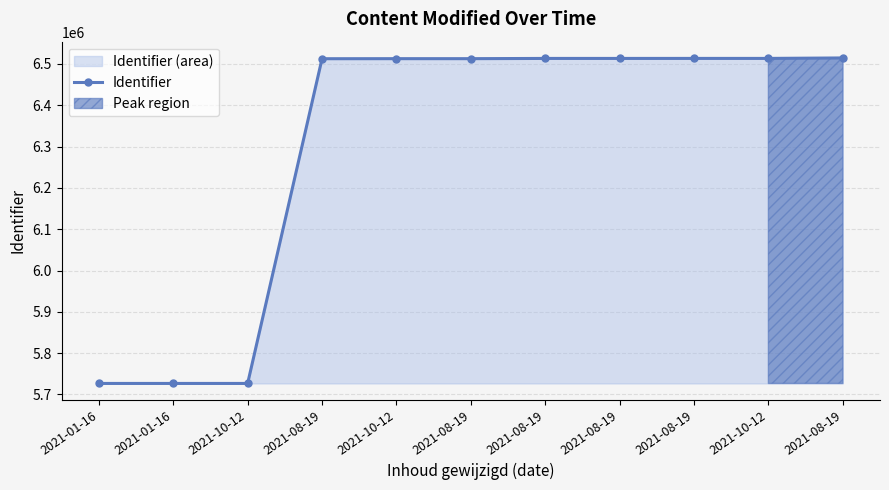

Rank the categories by value from highest to lowest.

2021-08-19, 2021-10-12, 2021-08-19, 2021-08-19, 2021-08-19, 2021-08-19, 2021-10-12, 2021-08-19, 2021-10-12, 2021-01-16, 2021-01-16